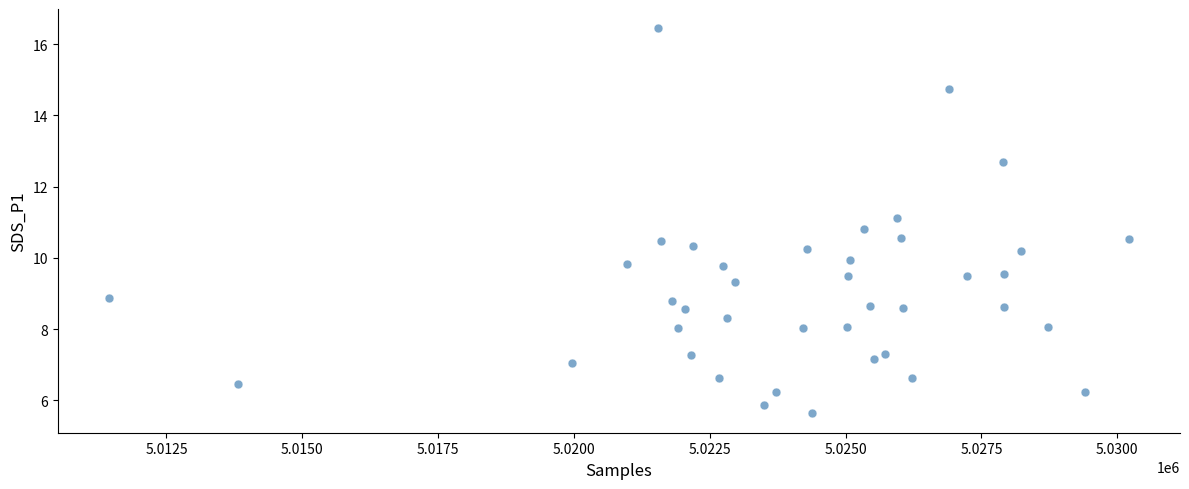

What is the range of Y values (max minus min)?

10.8